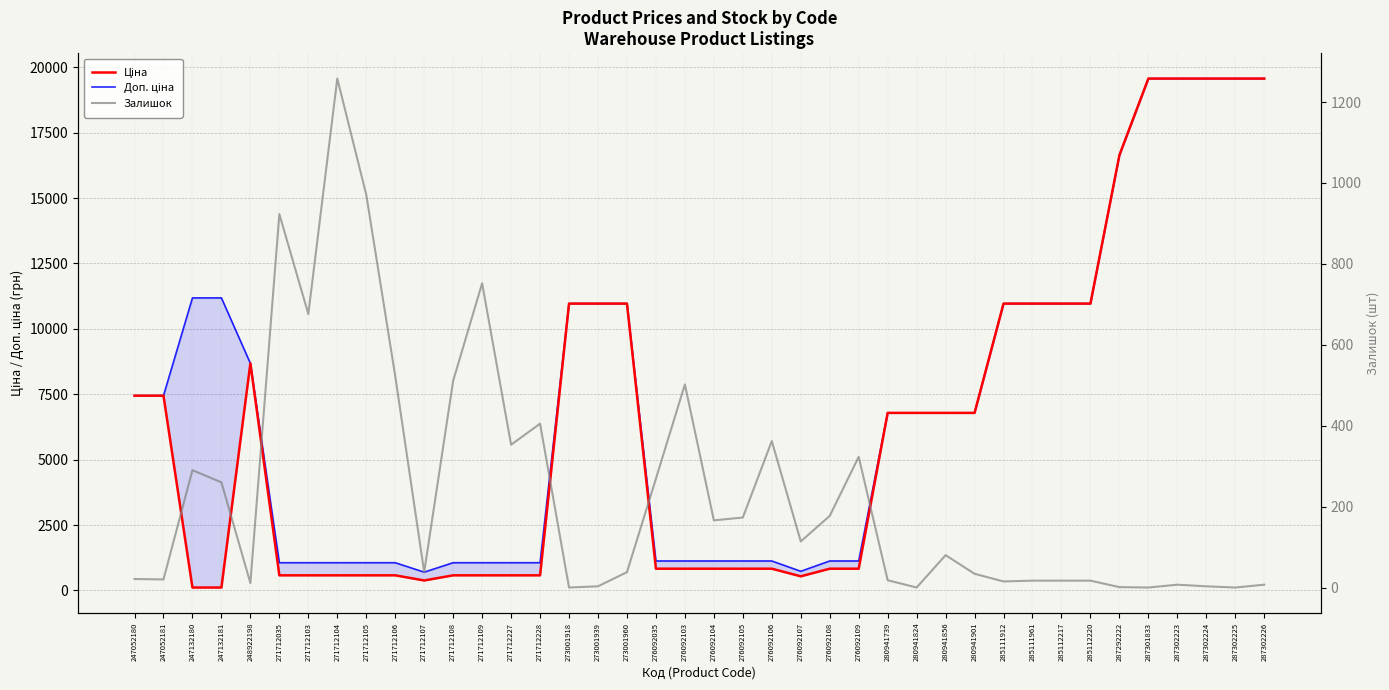

What is the average value of the Залишок series?

233.9